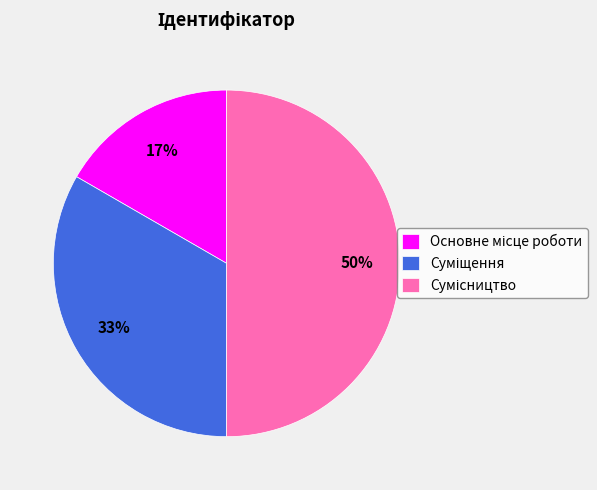

To the nearest percent, what is the difference between the largest and smallest slice percentages?

33%